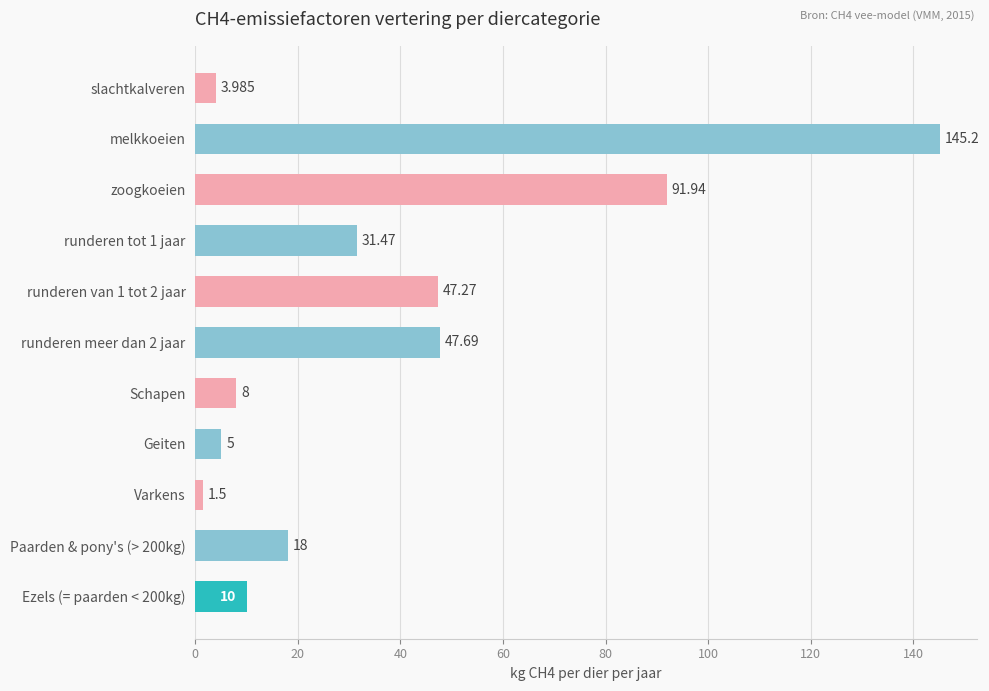

Rank the categories by value from highest to lowest.

melkkoeien, zoogkoeien, runderen meer dan 2 jaar, runderen van 1 tot 2 jaar, runderen tot 1 jaar, Paarden & pony's (> 200kg), Ezels (= paarden < 200kg), Schapen, Geiten, slachtkalveren, Varkens